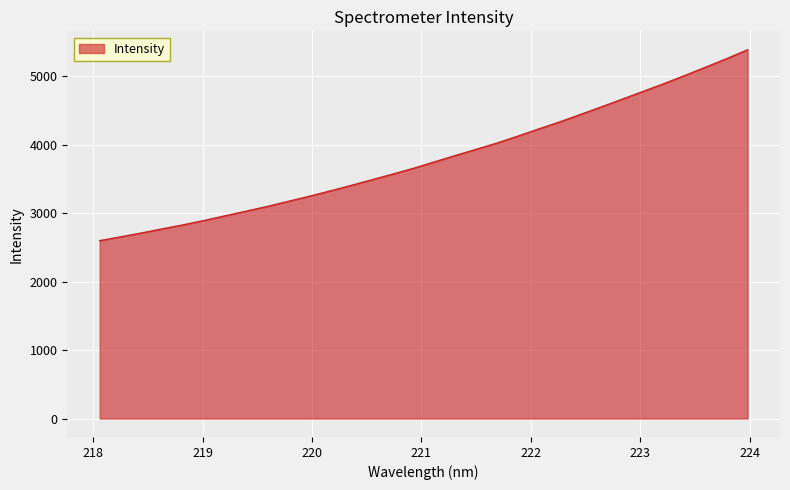

What is the smallest value displayed?

2599.9